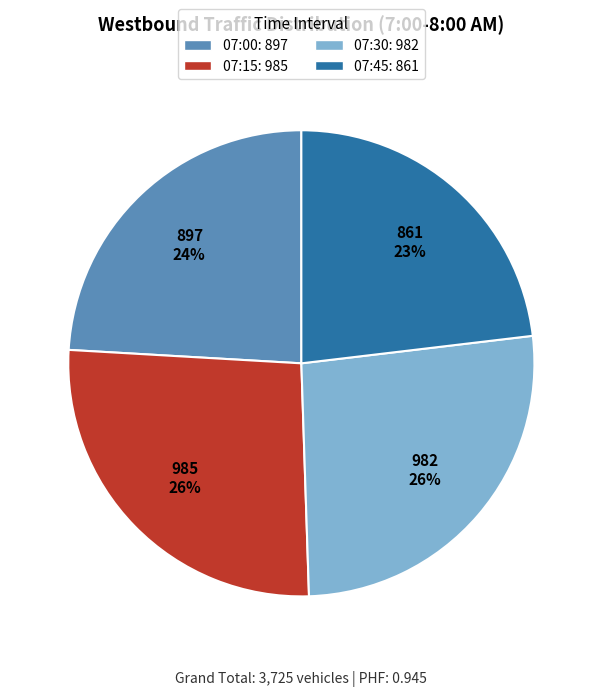

Count the number of slices in the pie.

4